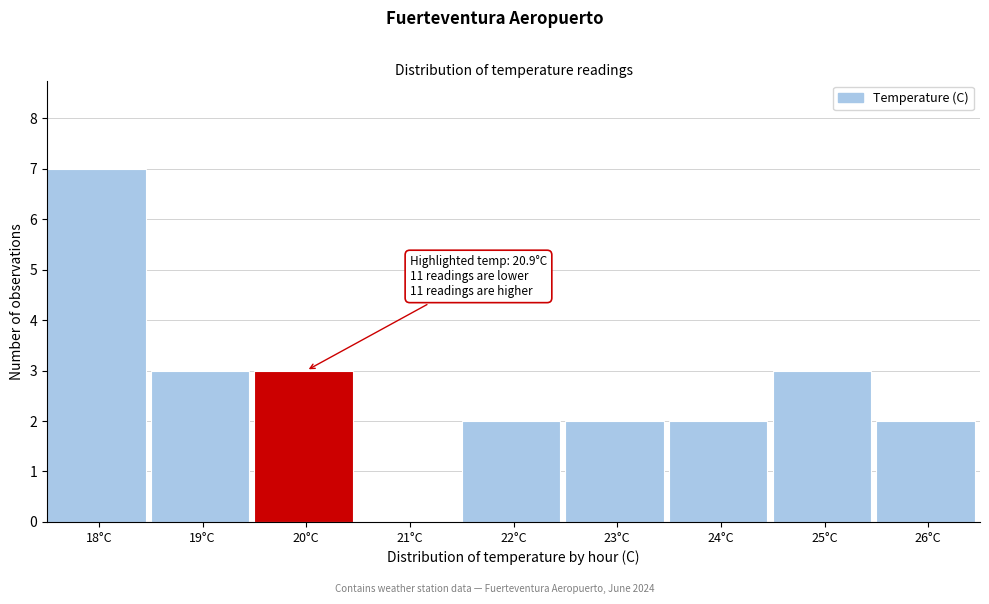

Reading left to right, what are all the values shown in this chart?

18°C=7	19°C=3	20°C=3	21°C=0	22°C=2	23°C=2	24°C=2	25°C=3	26°C=2